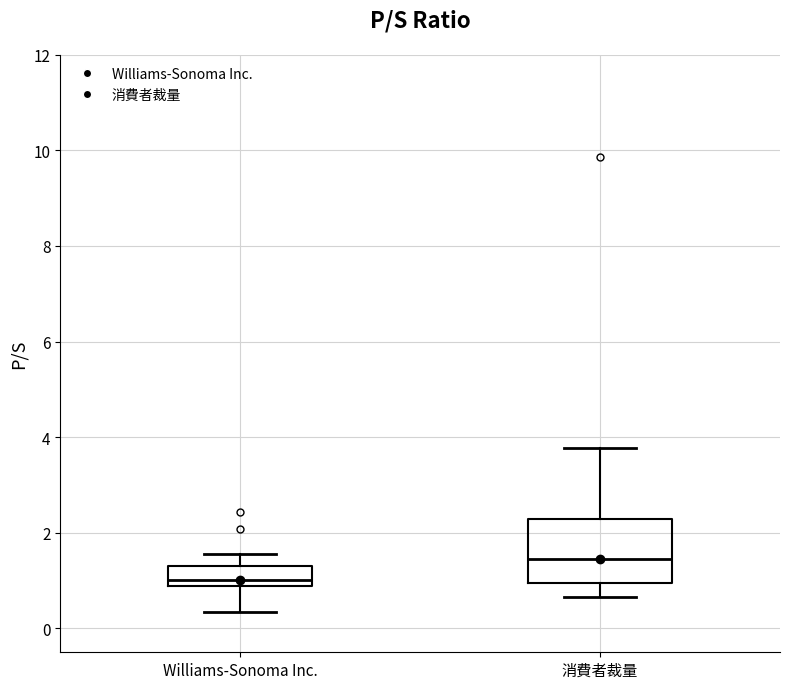

Where is the lower edge of the box for Williams-Sonoma Inc. on the y-axis? The values are not printed on the chart, so give them approximately, as read against the axis.

0.8